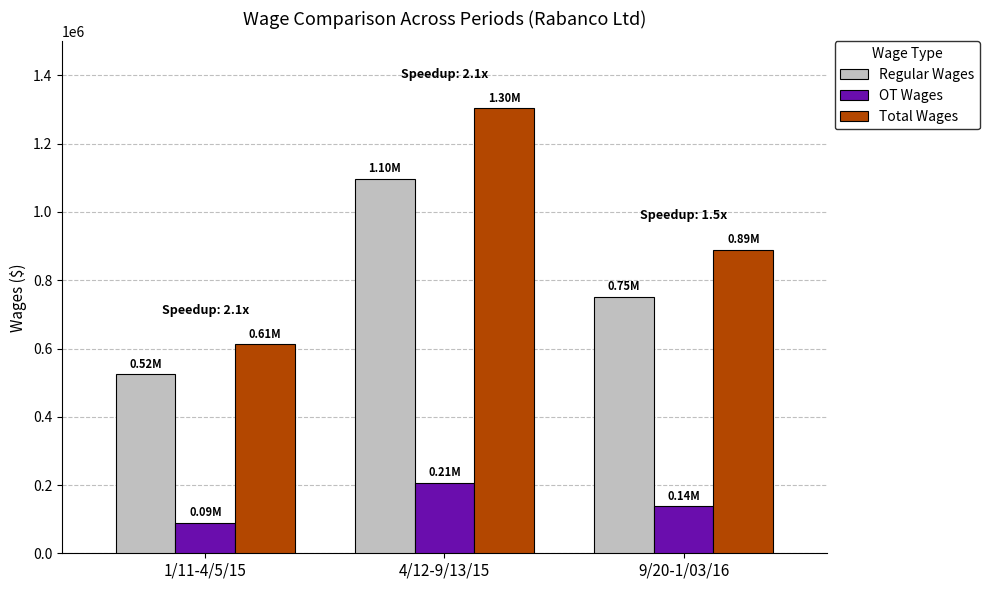

What is the spread (max minus min) of values at 4/12-9/13/15?

1097460.1